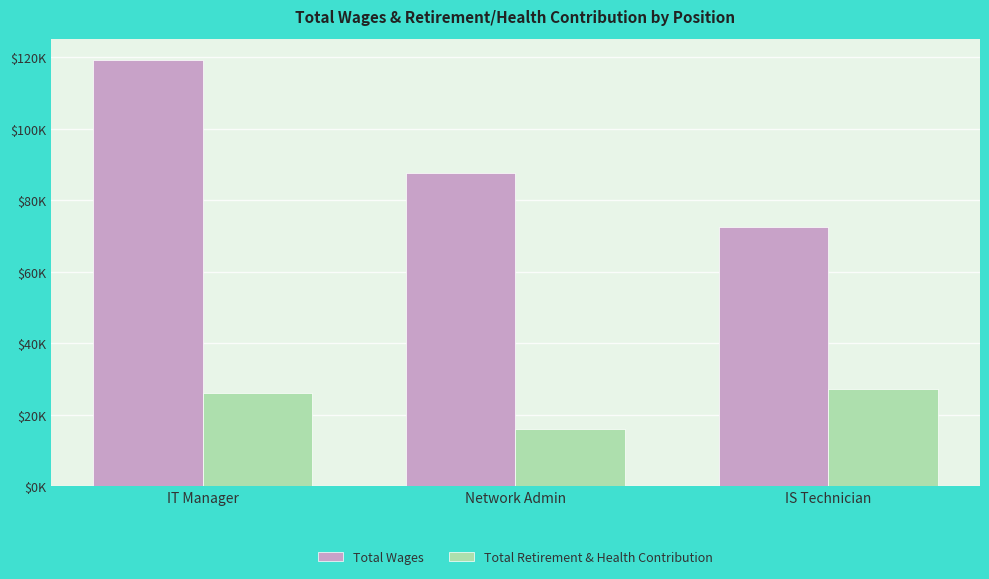

Reading right to left, list all the values displayed in this chart.

Total Wages: IS Technician=72355	Network Admin=87465	IT Manager=119210
Total Retirement & Health Contribution: IS Technician=27192	Network Admin=15939	IT Manager=25969